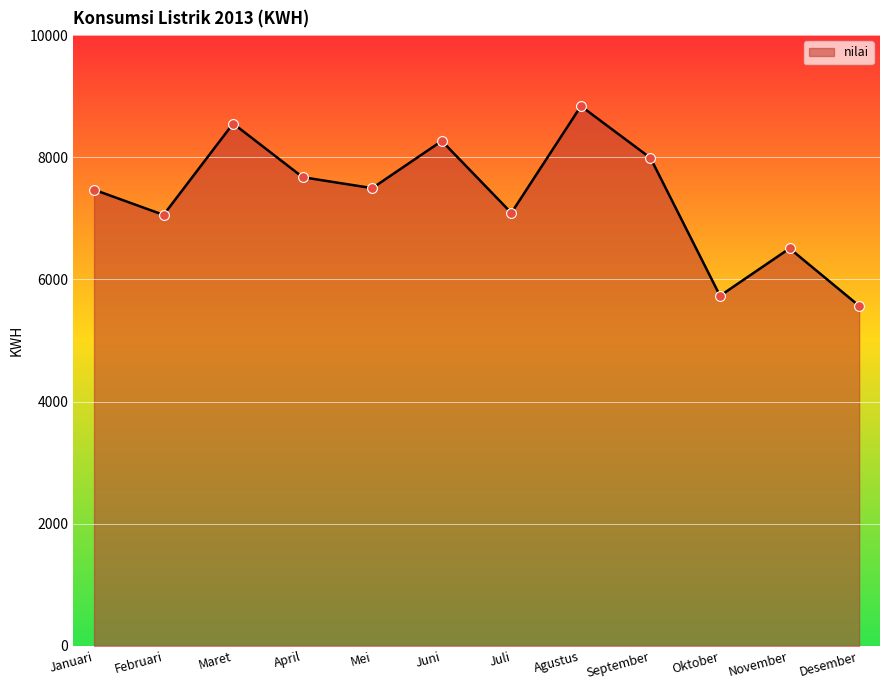

Which has a higher value, Maret or September?

Maret